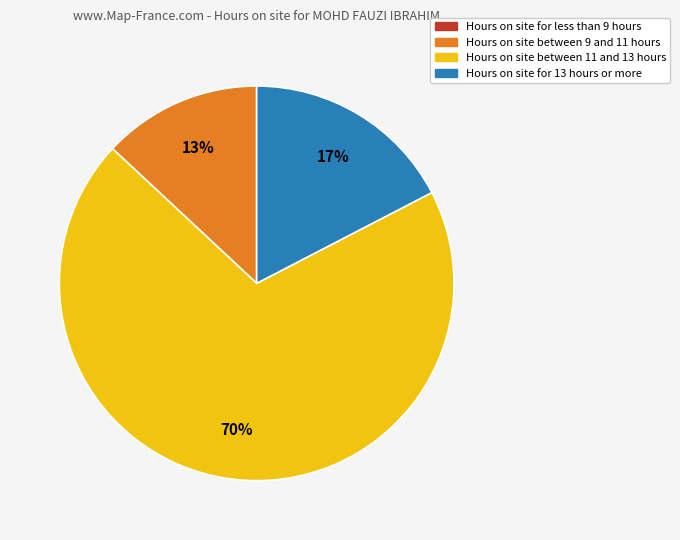

To the nearest percent, what is the average slice percentage?

25%